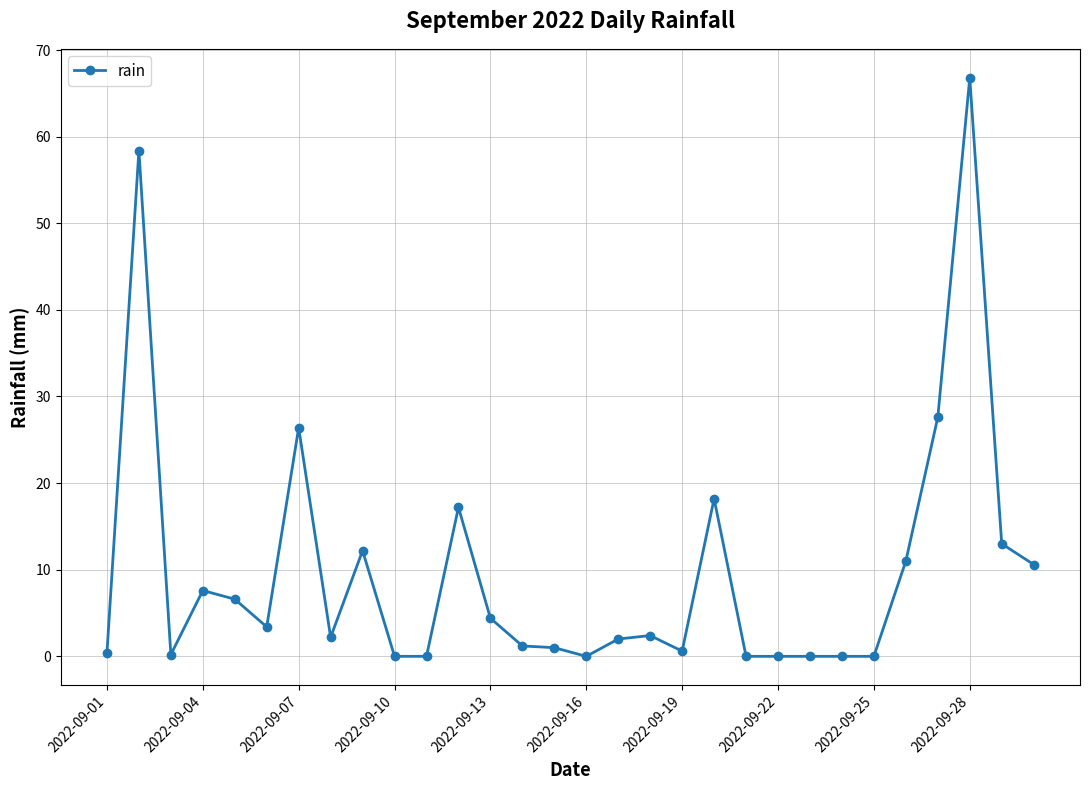

What is the difference between the maximum and second lowest values?

66.8